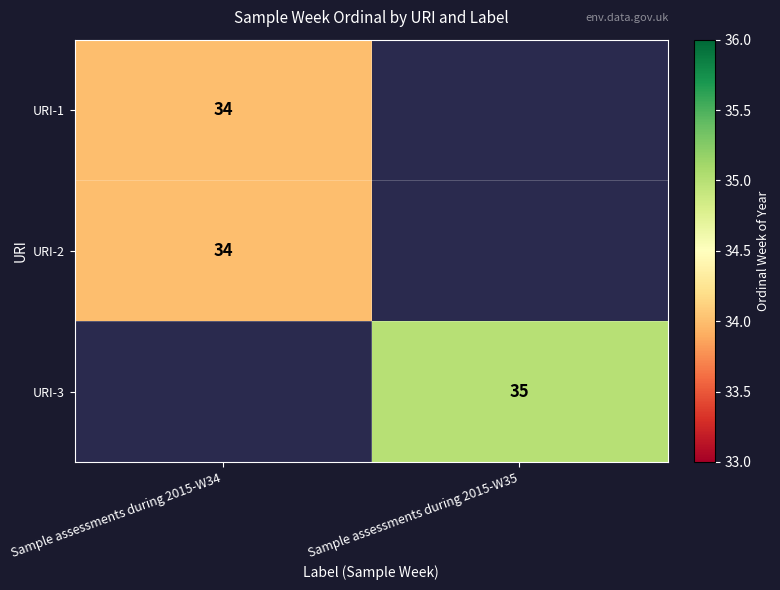

Is it true that URI-2 equals 34 at Sample assessments during 2015-W34?

True